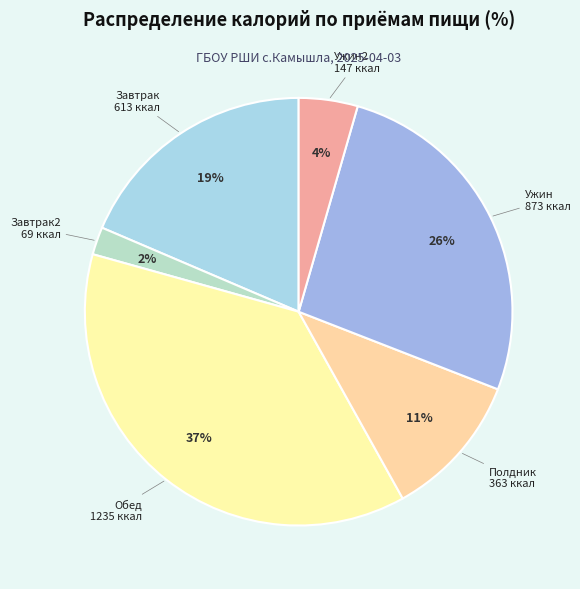

Which has a higher value, Ужин2 or Завтрак2?

Ужин2